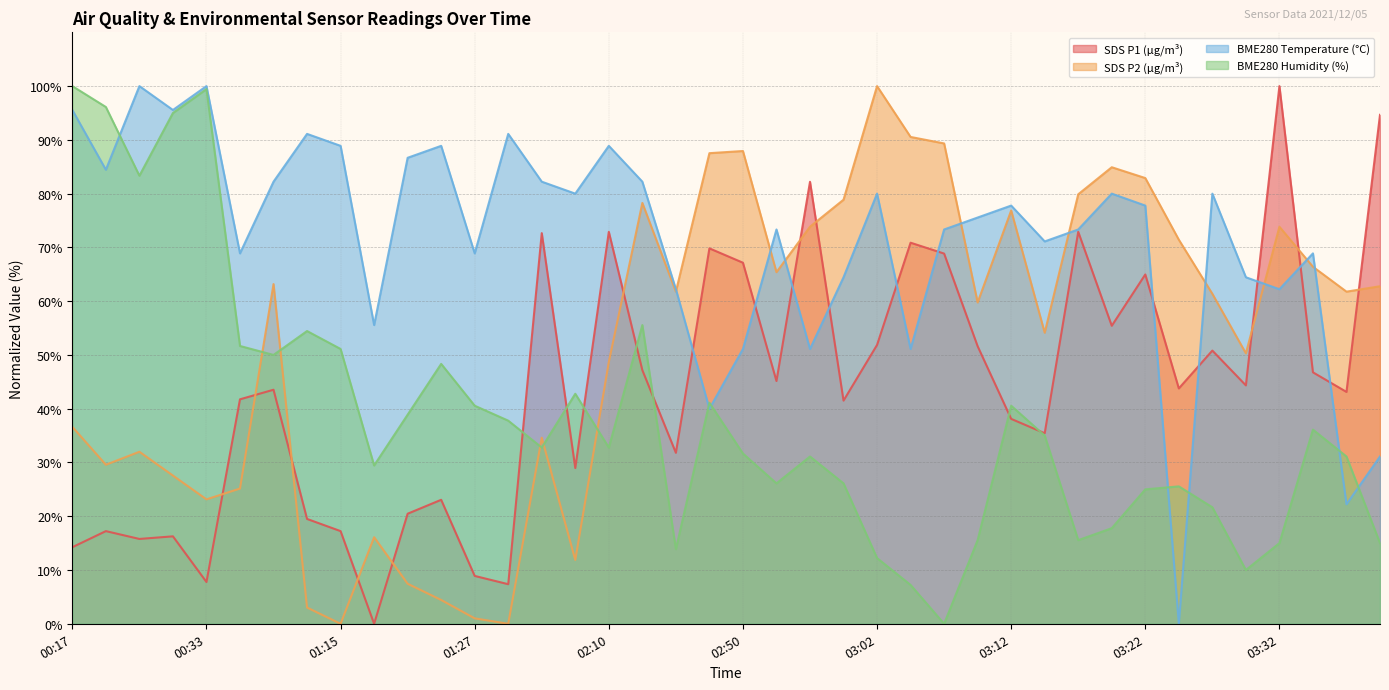

Reading left to right, list all the values displayed in this chart.

BME280_temperature: 00:17=95.6	00:23=84.4	00:25=100.0	00:31=95.6	00:33=100.0	00:58=68.9	01:01=82.2	01:12=91.1	01:15=88.9	01:17=55.6	01:19=86.7	01:22=88.9	01:27=68.9	01:30=91.1	01:33=82.2	01:51=80.0	02:10=88.9	02:42=82.2	02:45=62.2	02:47=40.0	02:50=51.1	02:52=73.3	02:55=51.1	03:00=64.4	03:02=80.0	03:05=51.1	03:07=73.3	03:10=75.6	03:12=77.8	03:15=71.1	03:17=73.3	03:20=80.0	03:22=77.8	03:25=0.0	03:27=80.0	03:29=64.4	03:32=62.2	03:34=68.9	03:37=22.2	03:39=31.1
BME280_humidity: 00:17=100.0	00:23=96.1	00:25=83.3	00:31=95.0	00:33=99.4	00:58=51.7	01:01=50.0	01:12=54.4	01:15=51.1	01:17=29.4	01:19=38.9	01:22=48.3	01:27=40.6	01:30=37.8	01:33=32.8	01:51=42.8	02:10=32.8	02:42=55.6	02:45=13.9	02:47=41.1	02:50=31.7	02:52=26.1	02:55=31.1	03:00=26.1	03:02=12.2	03:05=7.2	03:07=0.0	03:10=15.6	03:12=40.6	03:15=35.0	03:17=15.6	03:20=17.8	03:22=25.0	03:25=25.6	03:27=21.7	03:29=10.0	03:32=15.0	03:34=36.1	03:37=31.1	03:39=15.0
SDS_P1: 00:17=14.2	00:23=17.2	00:25=15.8	00:31=16.3	00:33=7.8	00:58=41.7	01:01=43.5	01:12=19.5	01:15=17.2	01:17=0.0	01:19=20.5	01:22=23.1	01:27=8.9	01:30=7.4	01:33=72.7	01:51=29.0	02:10=72.9	02:42=47.2	02:45=31.8	02:47=69.8	02:50=67.2	02:52=45.1	02:55=82.2	03:00=41.5	03:02=51.9	03:05=70.9	03:07=68.9	03:10=51.6	03:12=38.1	03:15=35.4	03:17=72.9	03:20=55.4	03:22=65.0	03:25=43.8	03:27=50.8	03:29=44.3	03:32=100.0	03:34=46.8	03:37=43.1	03:39=94.7
SDS_P2: 00:17=36.6	00:23=29.6	00:25=32.0	00:31=27.6	00:33=23.1	00:58=25.2	01:01=63.2	01:12=3.0	01:15=0.0	01:17=16.1	01:19=7.4	01:22=4.4	01:27=1.0	01:30=0.0	01:33=34.6	01:51=11.9	02:10=48.7	02:42=78.3	02:45=61.8	02:47=87.5	02:50=87.9	02:52=65.4	02:55=73.8	03:00=78.9	03:02=100.0	03:05=90.5	03:07=89.3	03:10=59.8	03:12=76.9	03:15=54.1	03:17=79.9	03:20=84.9	03:22=82.9	03:25=71.4	03:27=61.4	03:29=50.3	03:32=73.8	03:34=66.4	03:37=61.8	03:39=62.8